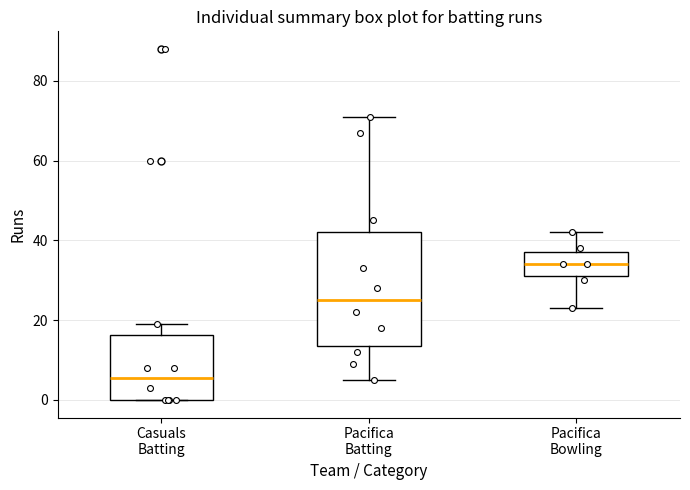

Reading left to right, read every box against the y-axis: the position of its median line, the range the box covers, and the ends of its whiskers. The values are not printed on the chart, so give them approximately, as read against the axis.

Casuals Batting: median 6, box 0 to 16, whiskers 0 to 20
Pacifica Batting: median 26, box 14 to 42, whiskers 6 to 72
Pacifica Bowling: median 34, box 32 to 38, whiskers 24 to 42